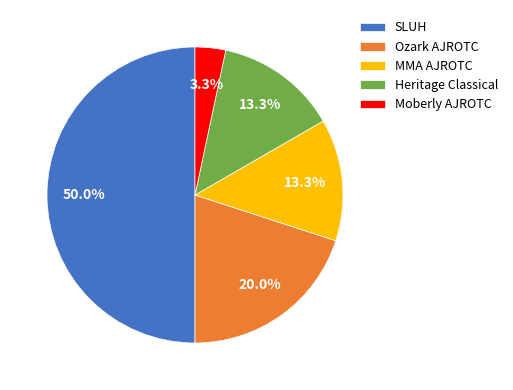

Which has a higher value, SLUH or MMA AJROTC?

SLUH